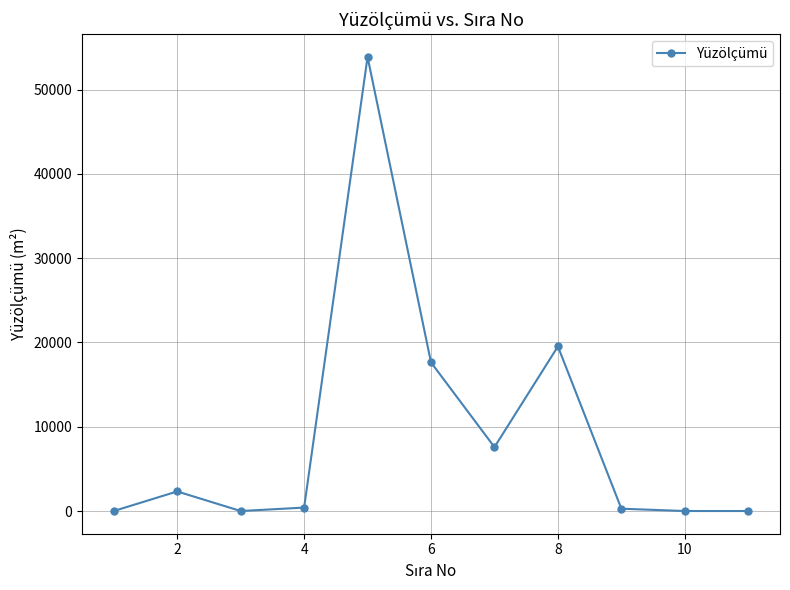

How many data points are above 407?

6